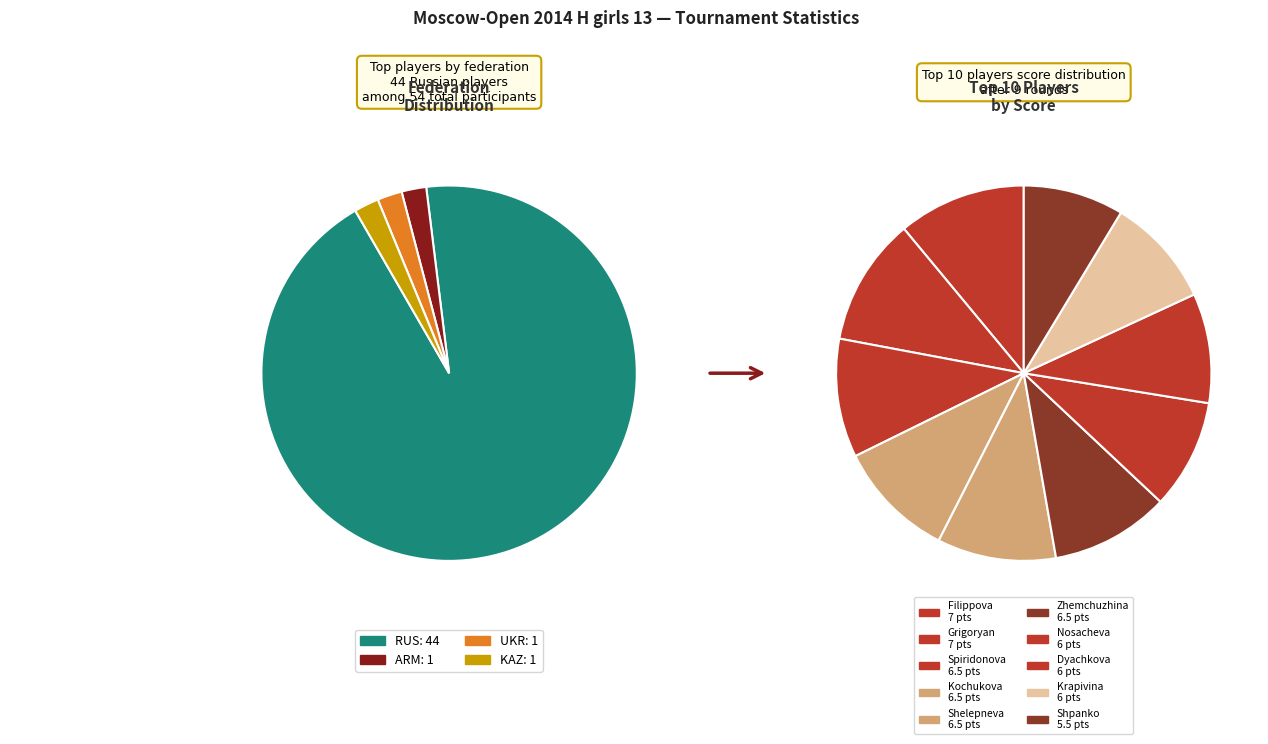

What is the ratio of the value at Nosacheva Mariya to the value at Krapivina Galina?

1.0